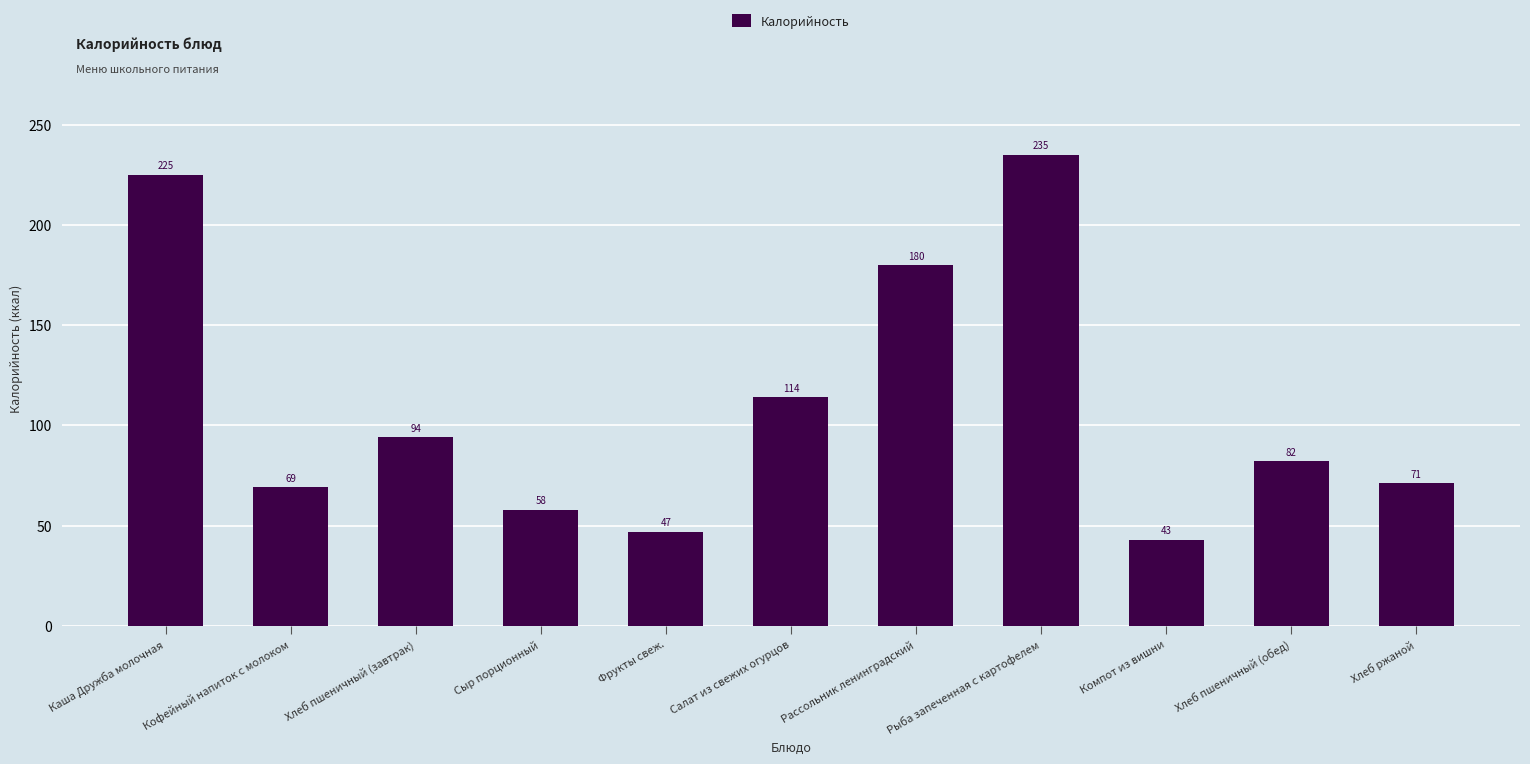

What is the value of the 10th bar from the left?

82